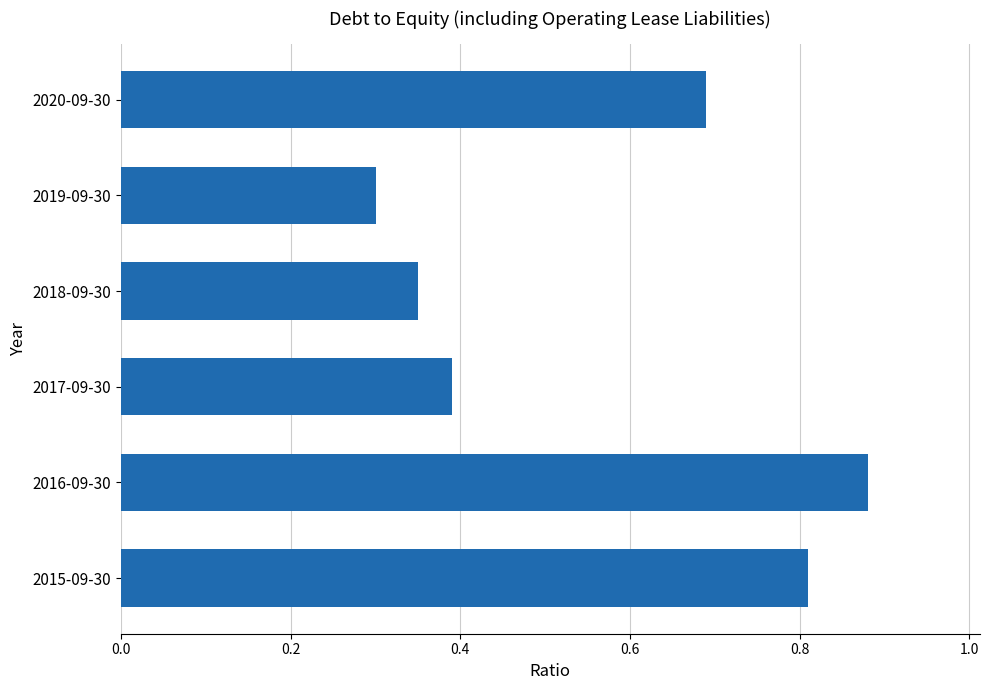

What position from the top is 2017-09-30?

4